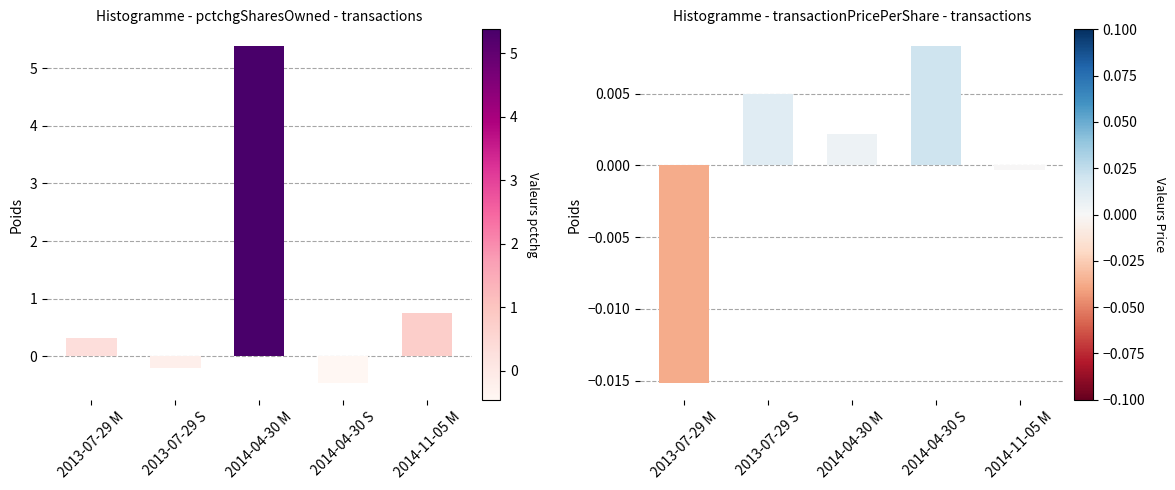

Reading right to left, what are all the values shown in this chart?

pctchgSharesOwned: 0.8	-0.5	5.4	-0.2	0.3
transactionPricePerShare: -0.0	0.0	0.0	0.0	-0.0